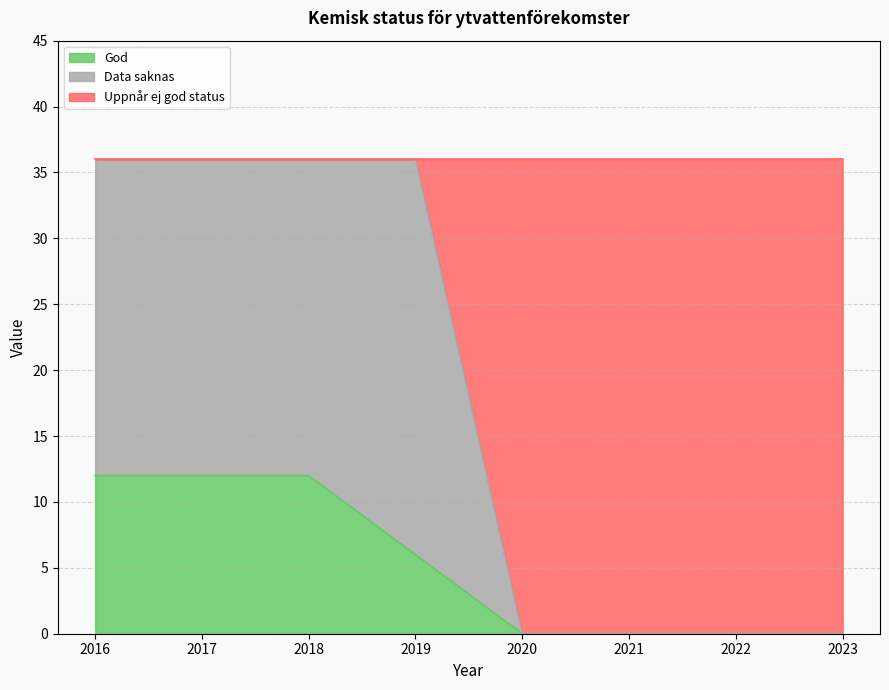

What is the total value across all series at 2021?

36